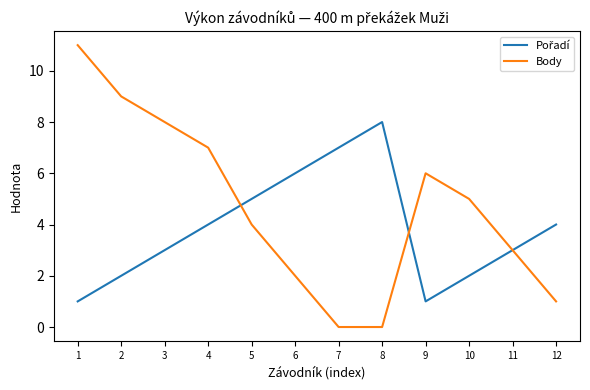

Where does the Body series first go above 5?

1